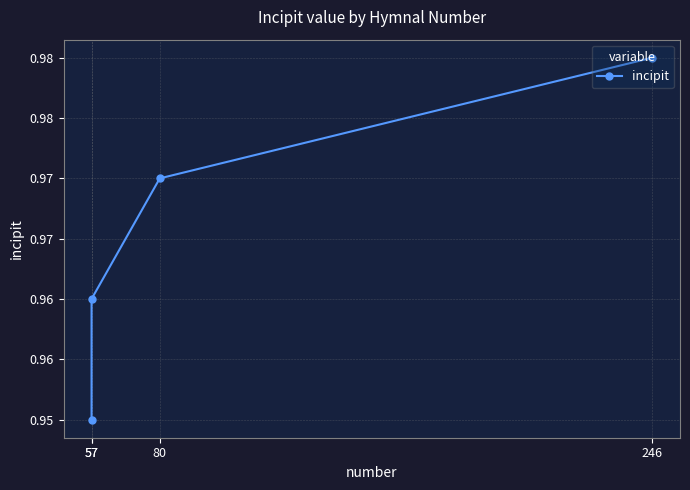

Reading left to right, what are all the values shown in this chart?

0.9	1.0	1.0	1.0